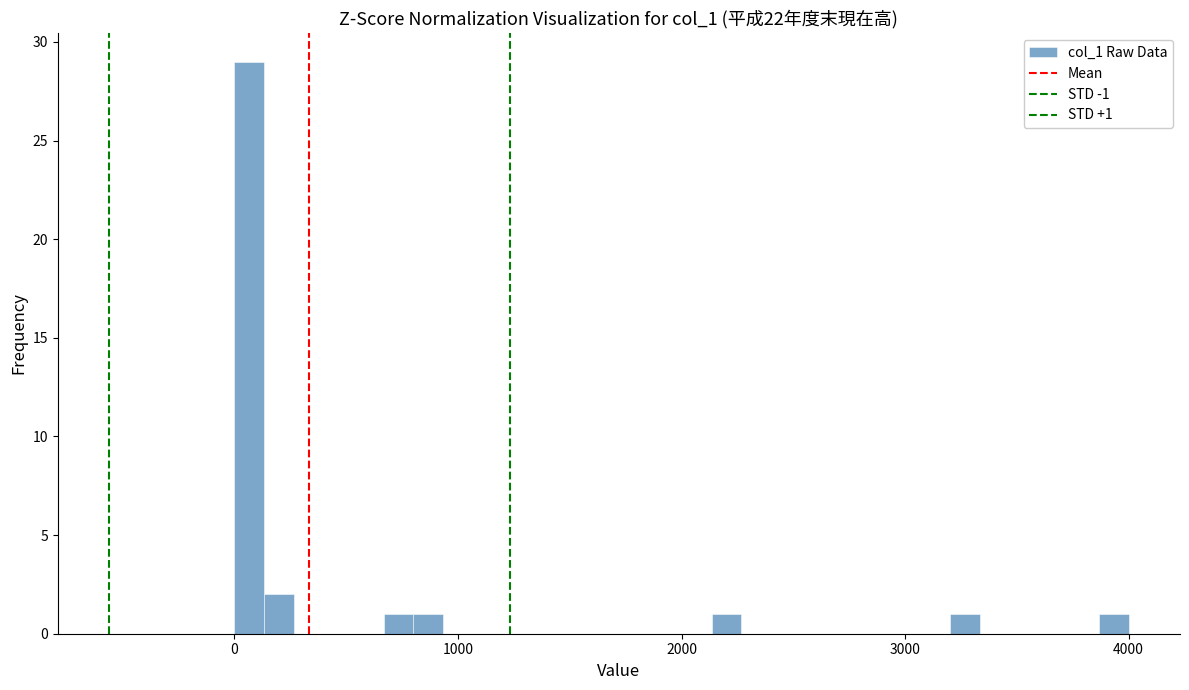

Read against the x-axis, roughly where is the centre of the tallest bar?

100